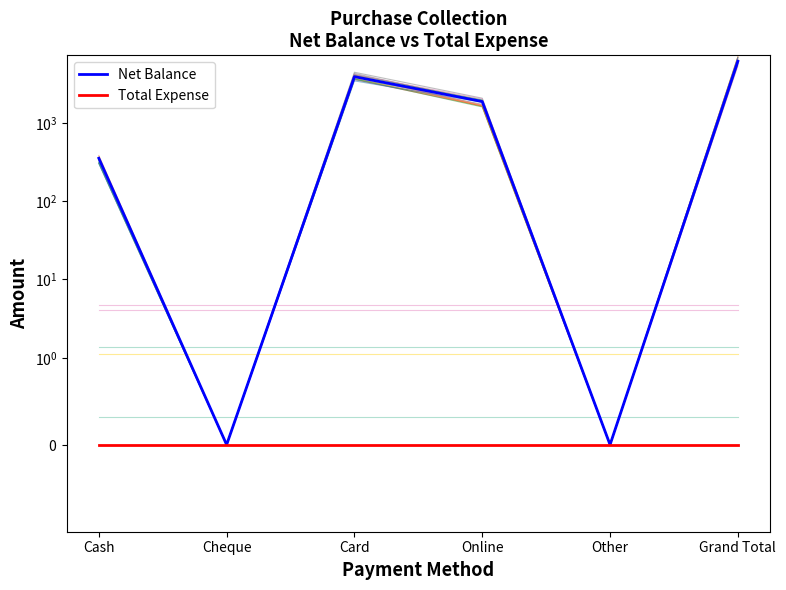

At which category does Net Balance reach its first local peak?

Card